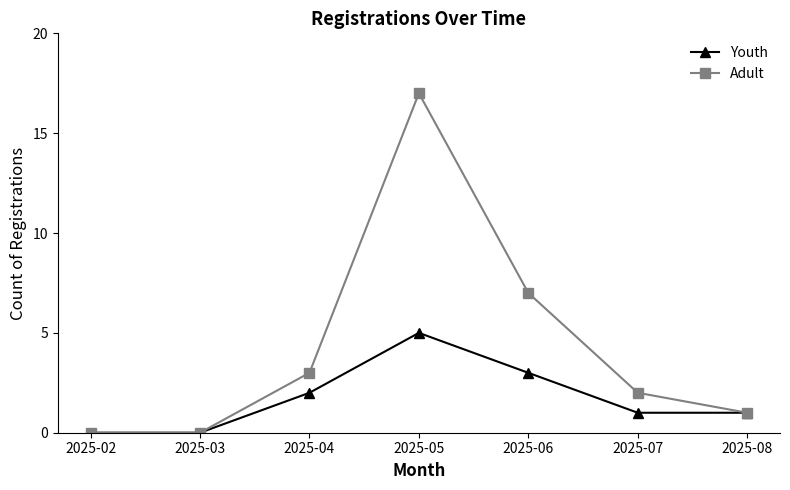

List the series in order of their overall mean, lowest first.

Youth, Adult